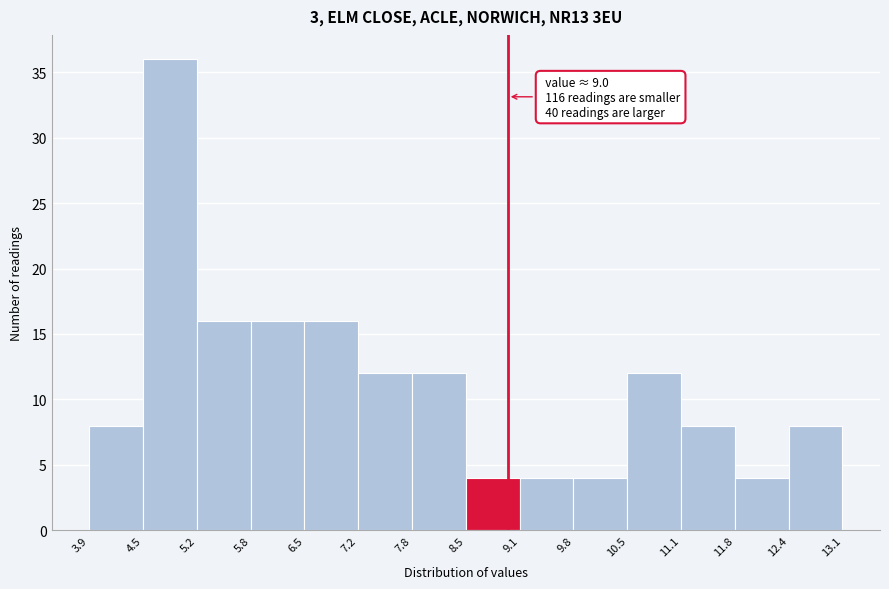

Which range on the x-axis has the tallest bar?

4.5 to 5.2